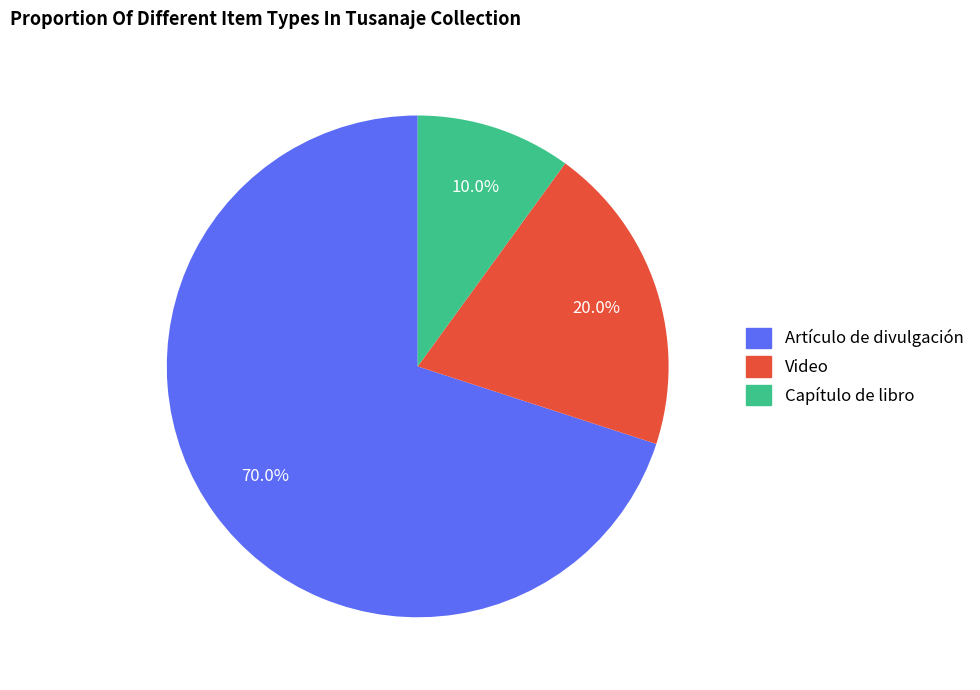

Is there any slice that represents more than half of the pie?

Yes